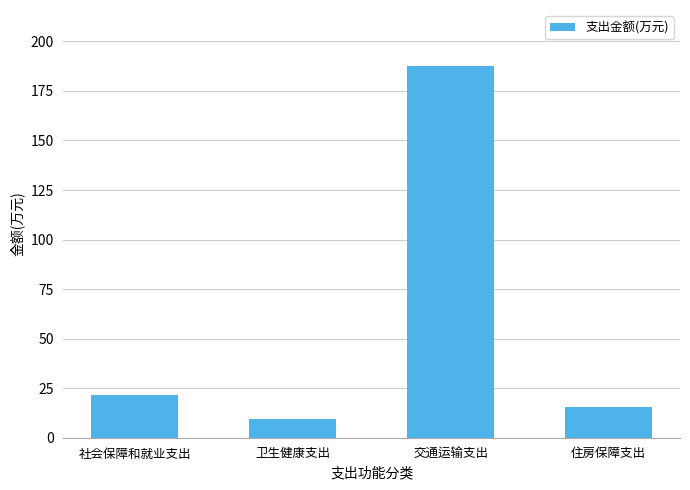

List the labels in order of value, smallest first.

卫生健康支出, 住房保障支出, 社会保障和就业支出, 交通运输支出